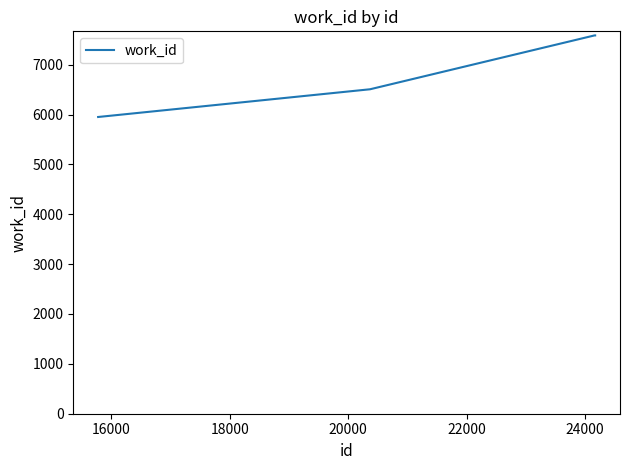

Count the values in the range 6506 to 7587.

5